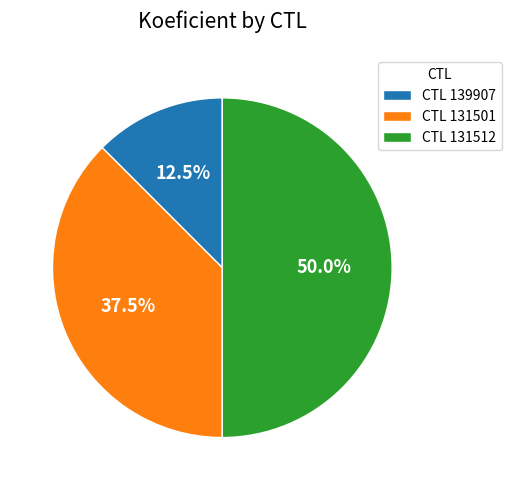

What is the largest slice in the pie chart?

CTL 131512